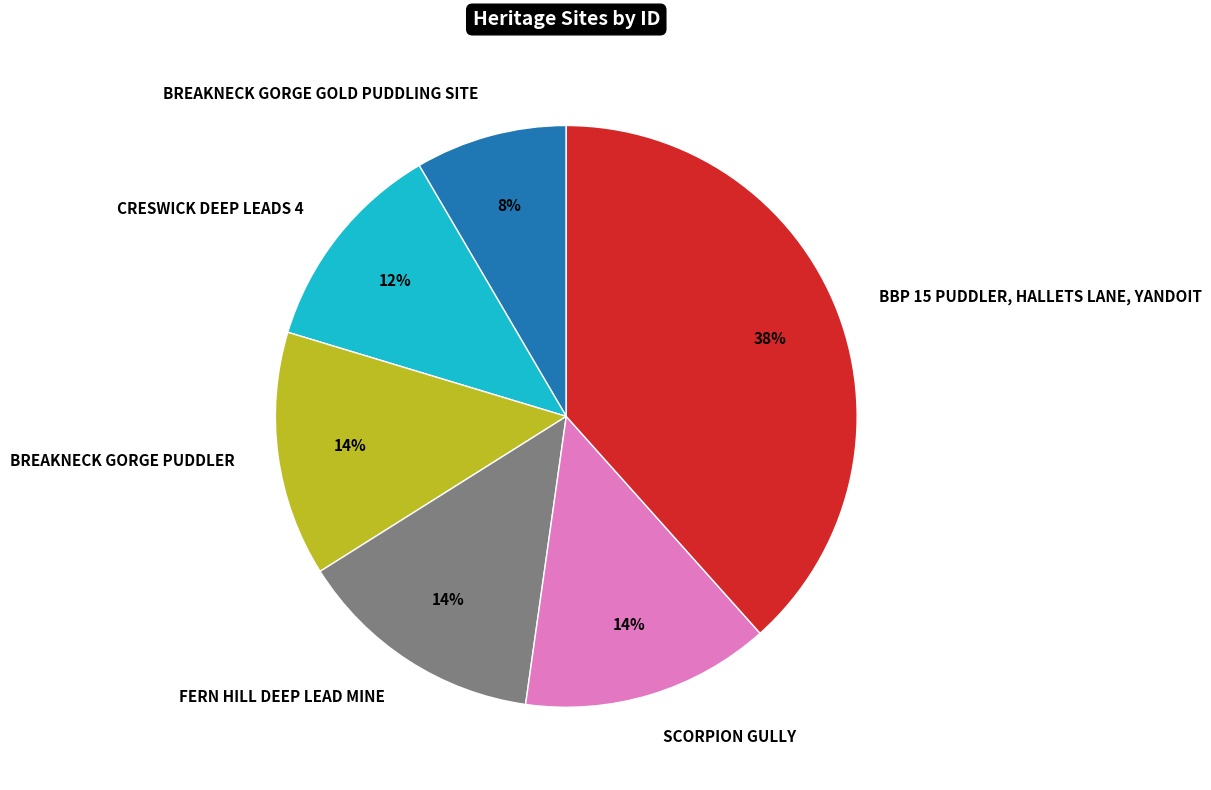

True or false: SCORPION GULLY accounts for 22% of the total.

False